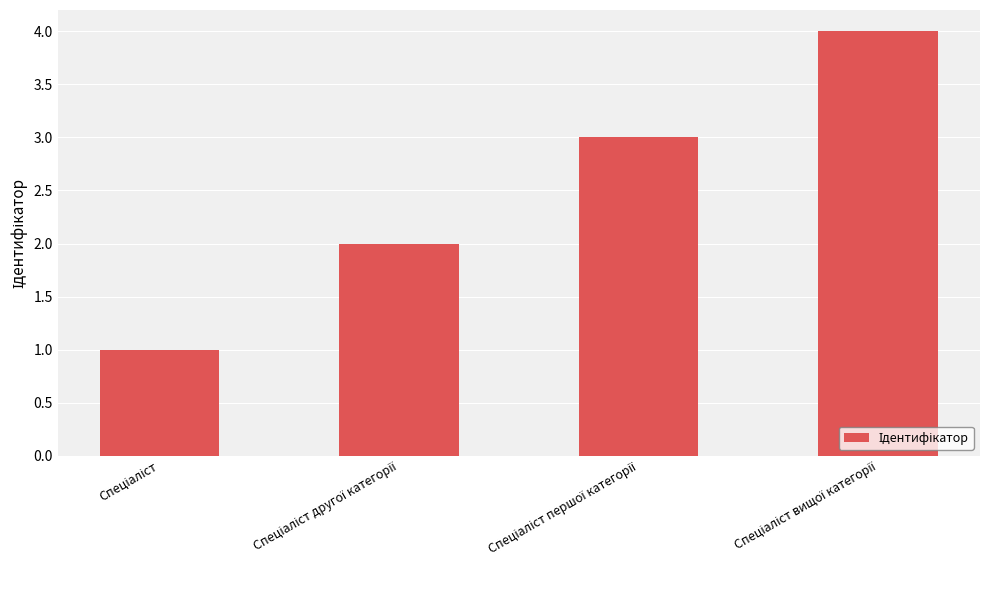

What is the greatest value displayed?

4